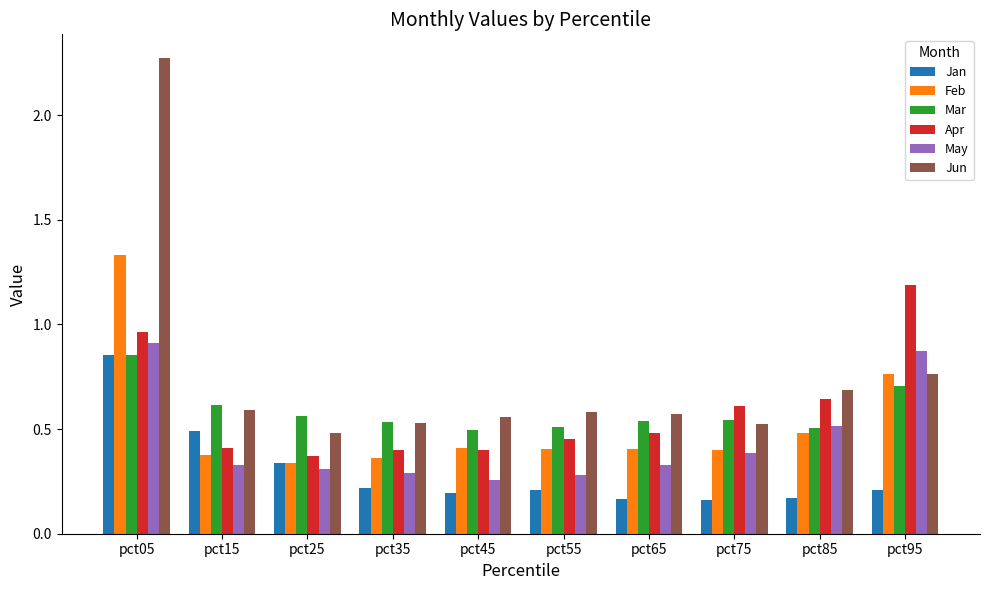

The value of Feb at pct15 is 0.1. True or false?

False